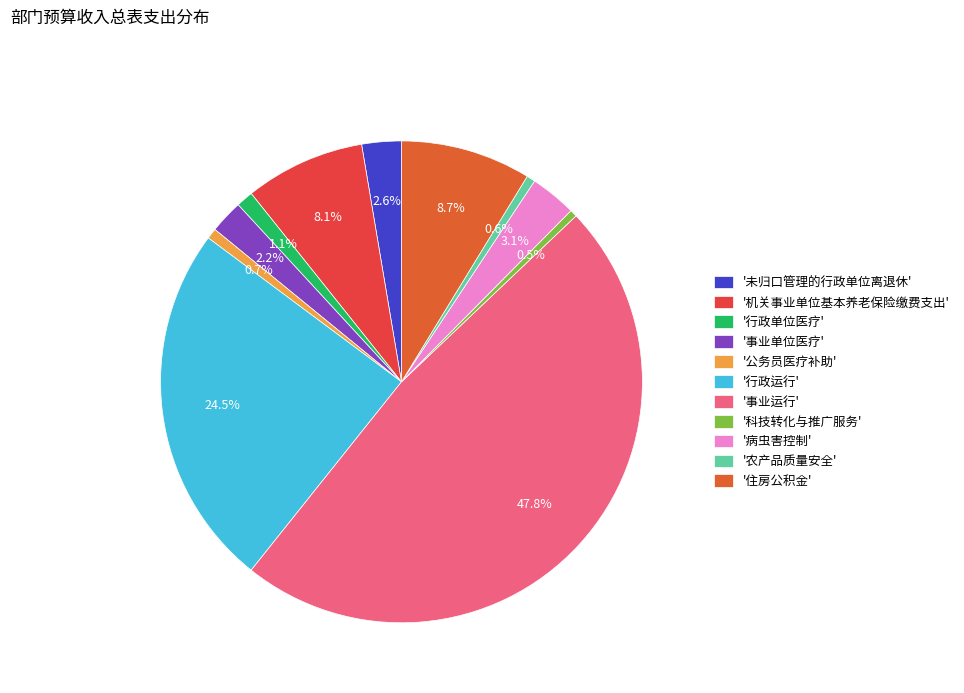

Count the number of slices in the pie.

11